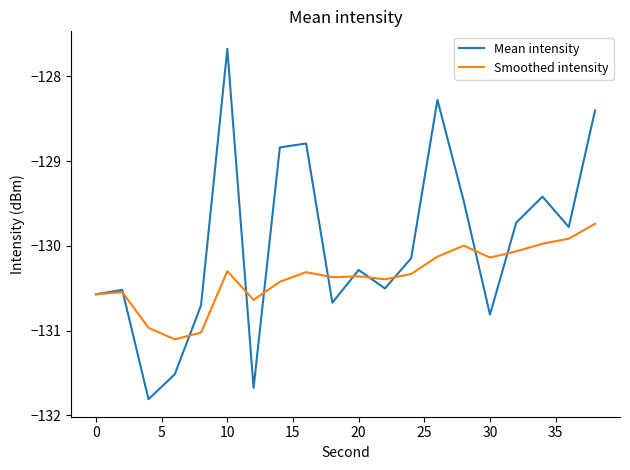

Which series has the largest total across all categories?

Mean intensity